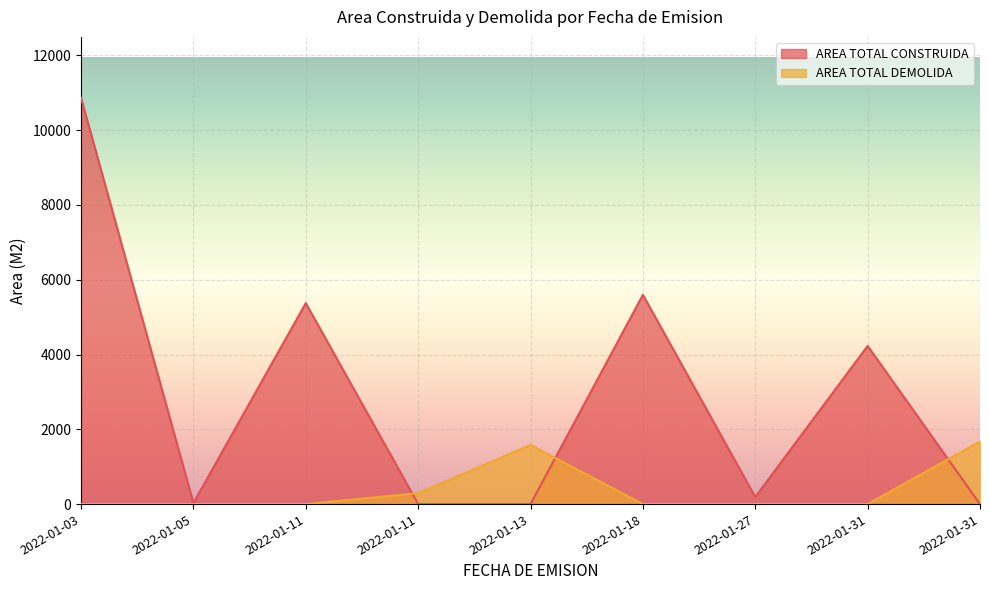

Reading left to right, list all the values displayed in this chart.

AREA TOTAL CONSTRUIDA: 10866.3	27.9	5375.6	0.0	0.0	5597.2	189.9	4229.8	0.0
AREA TOTAL DEMOLIDA: 0.0	0.0	0.0	292.1	1582.6	0.0	0.0	0.0	1674.6